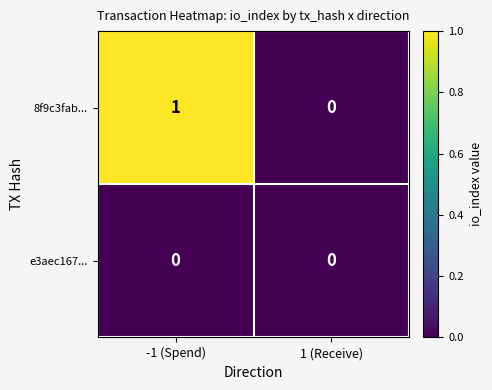

Which series changed the most between -1 (Spend) and 1 (Receive)?

8f9c3fab...